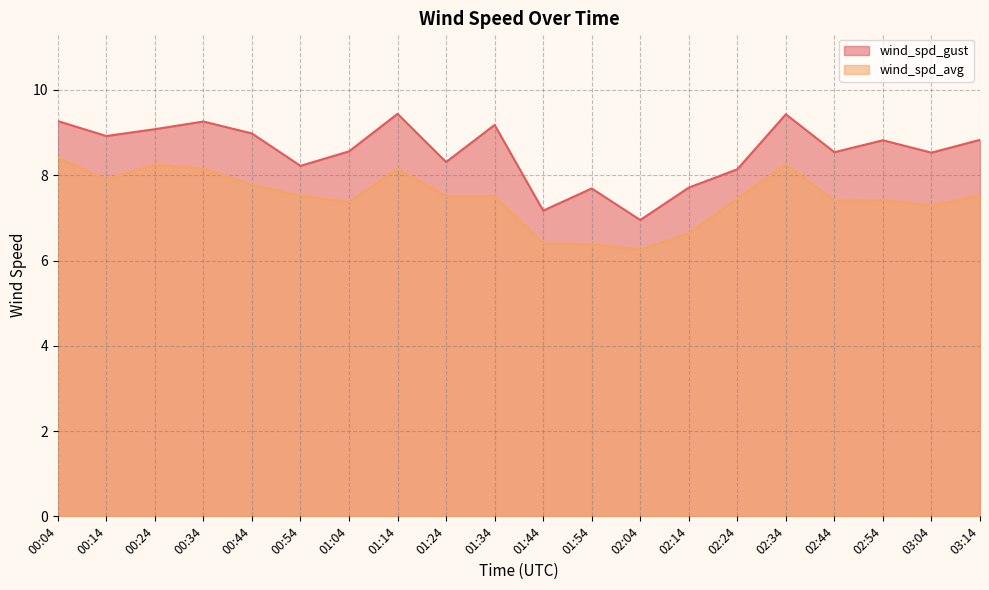

How many values in the wind_spd_gust series exceed 8?

16